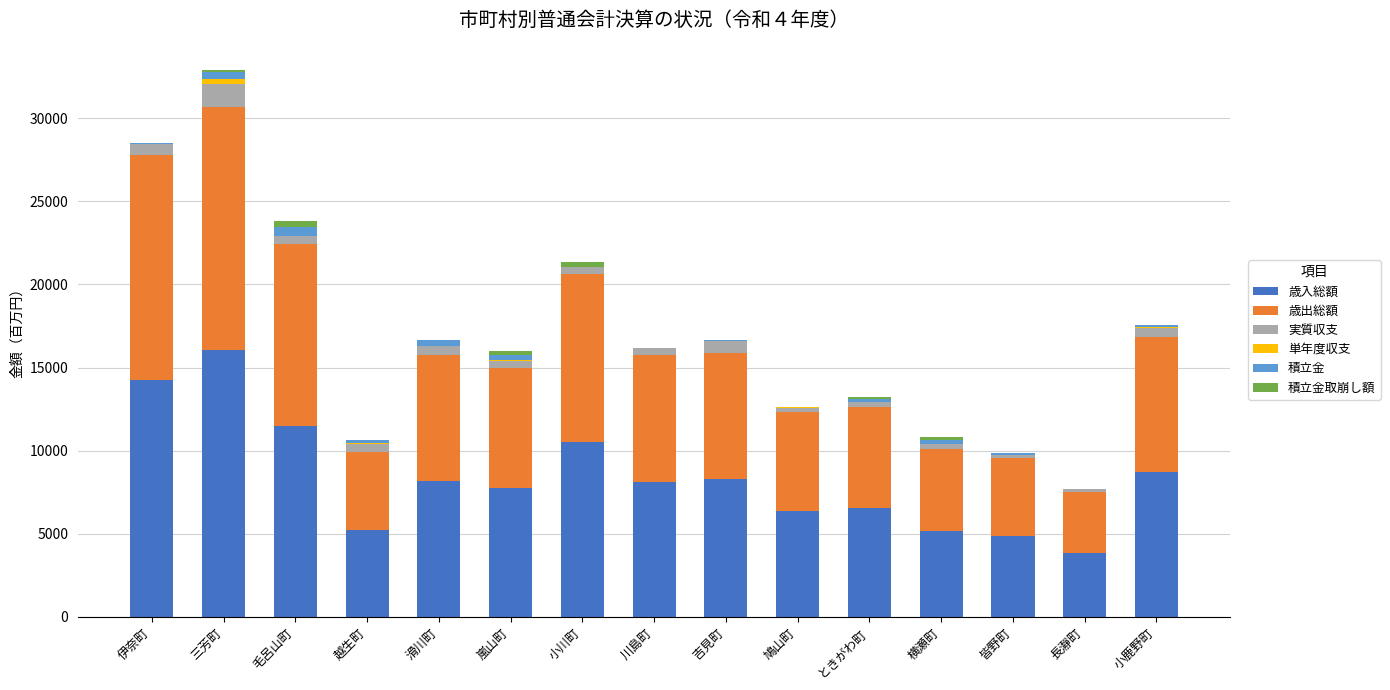

Which category has the highest value in the 歳入総額 series?

三芳町